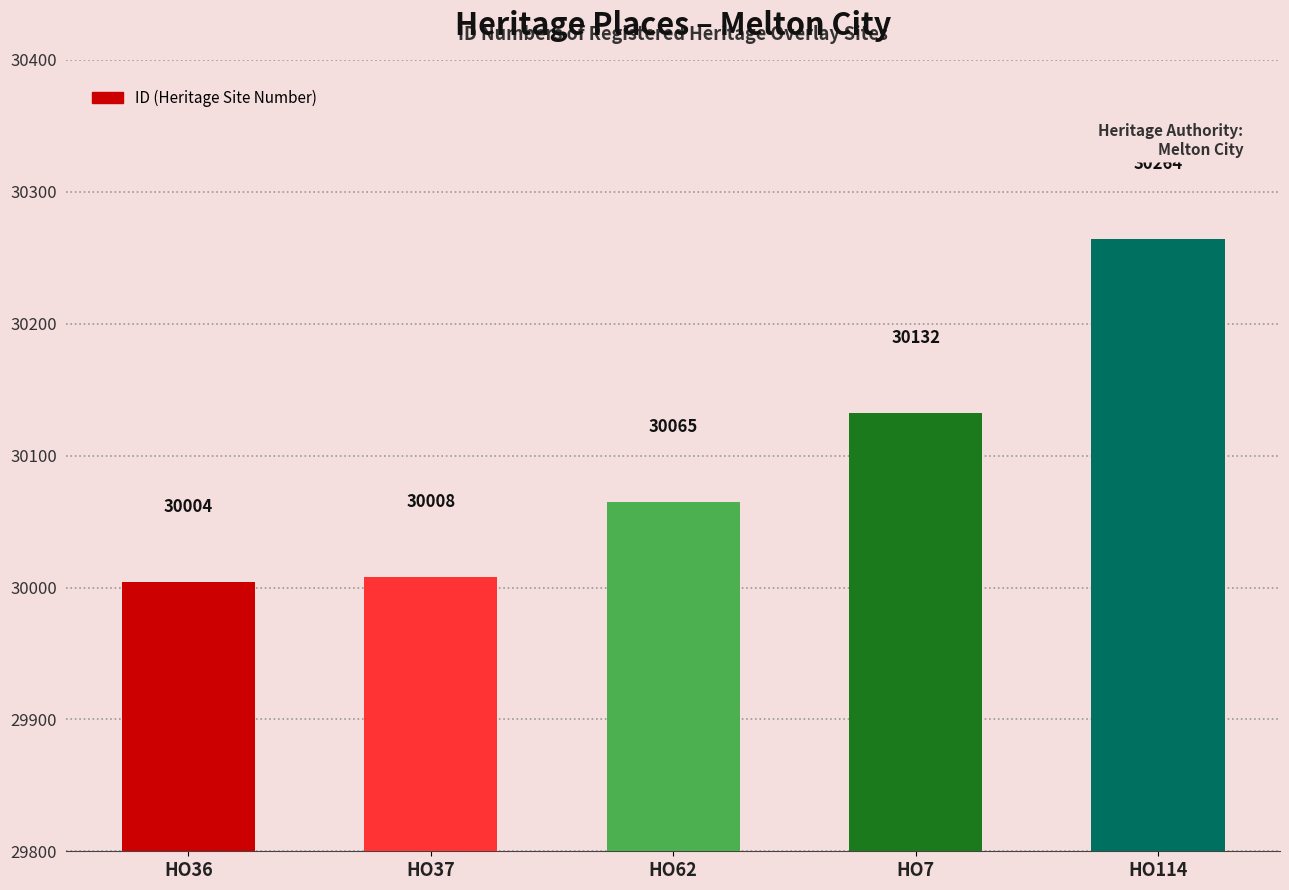

What is the value of the 1st bar from the left?

30004